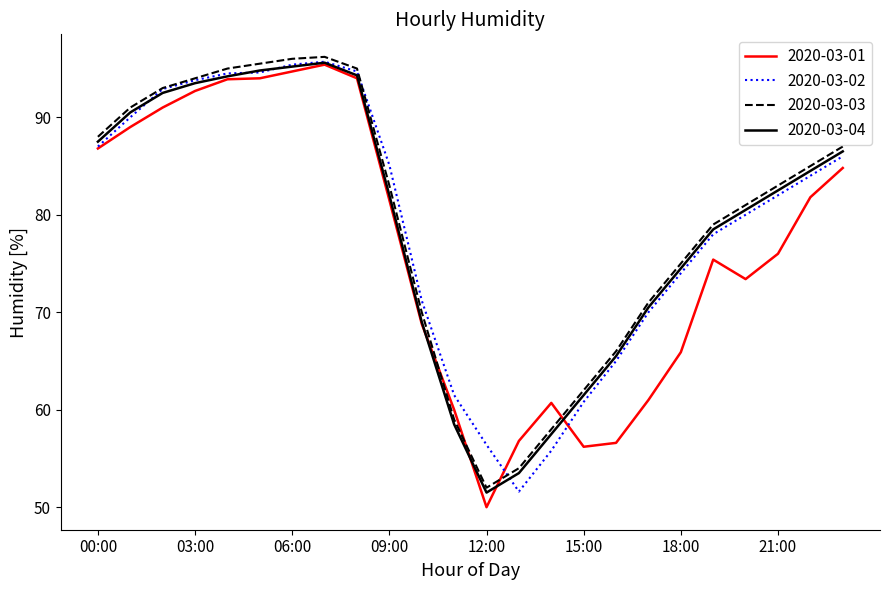

What is the maximum value shown in the chart?

96.2